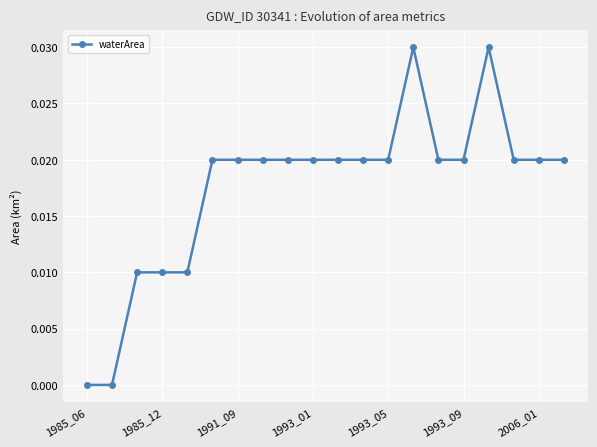

True or false: there are more than 0 points higher than both neighbors.

True